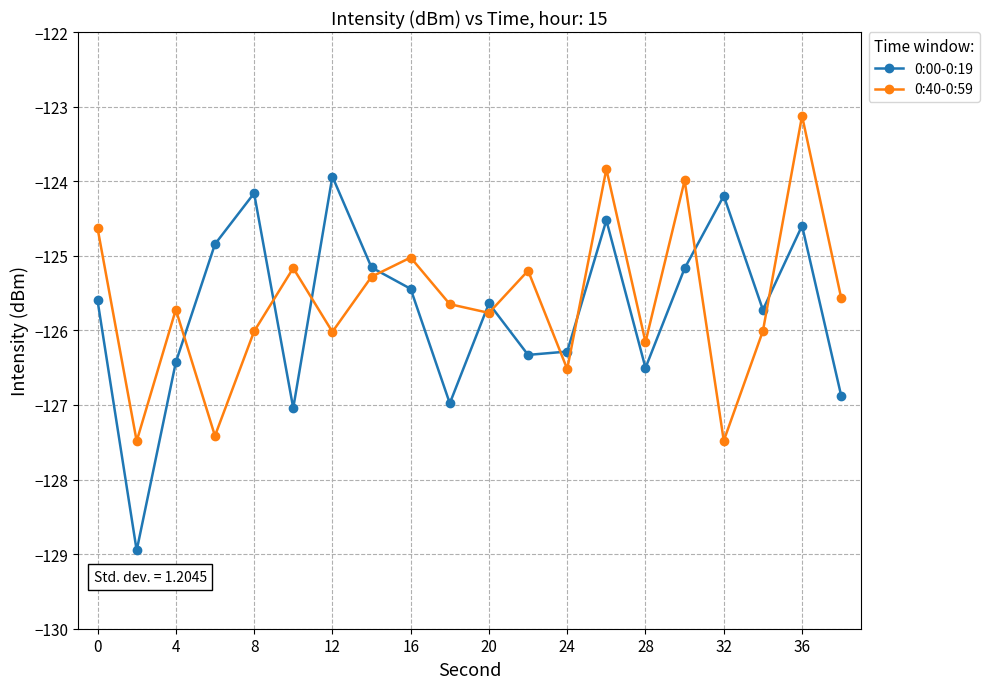

What is the average value of the 0:40-0:59 series?

-125.6